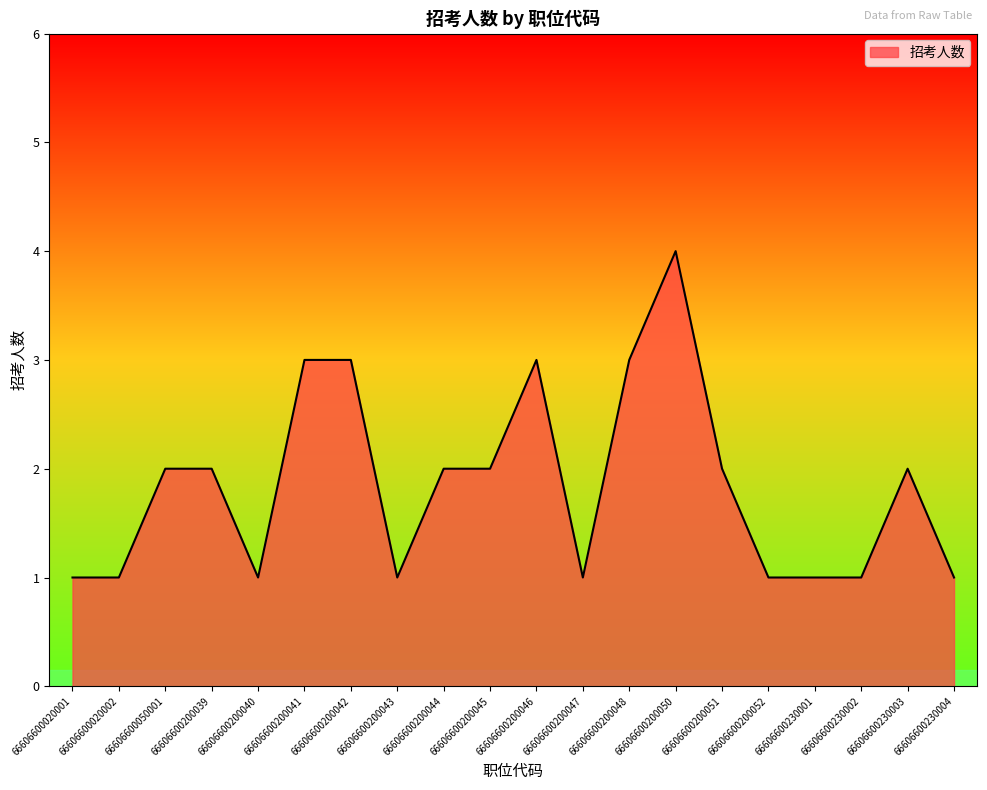

What is the greatest value displayed?

4